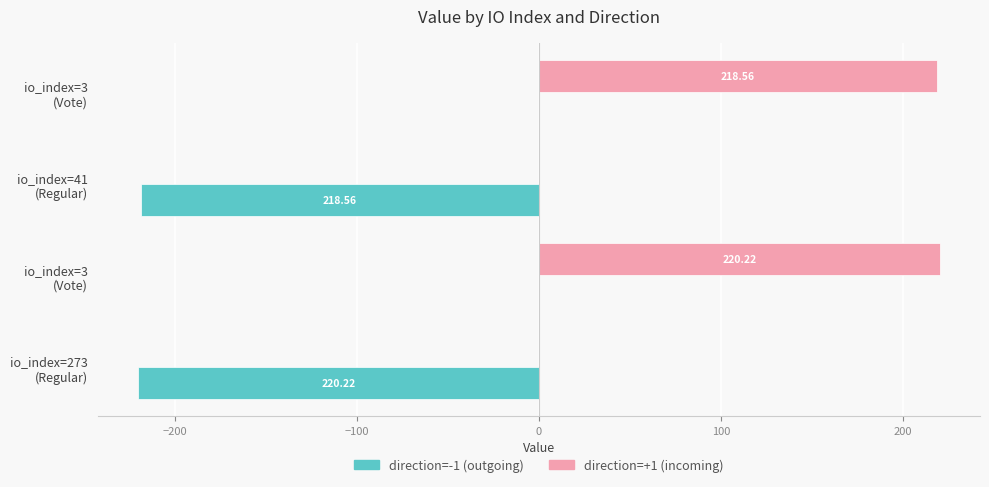

What is the difference between the maximum and second lowest values in the direction=+1 (incoming) series?

220.2